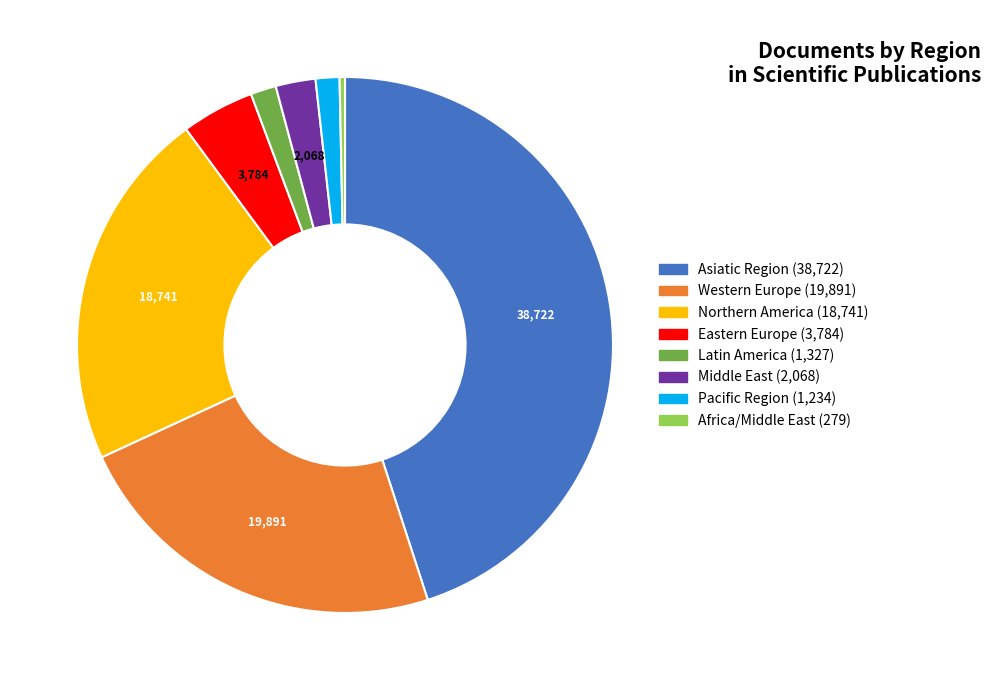

Which slice is the smallest?

Africa/Middle East